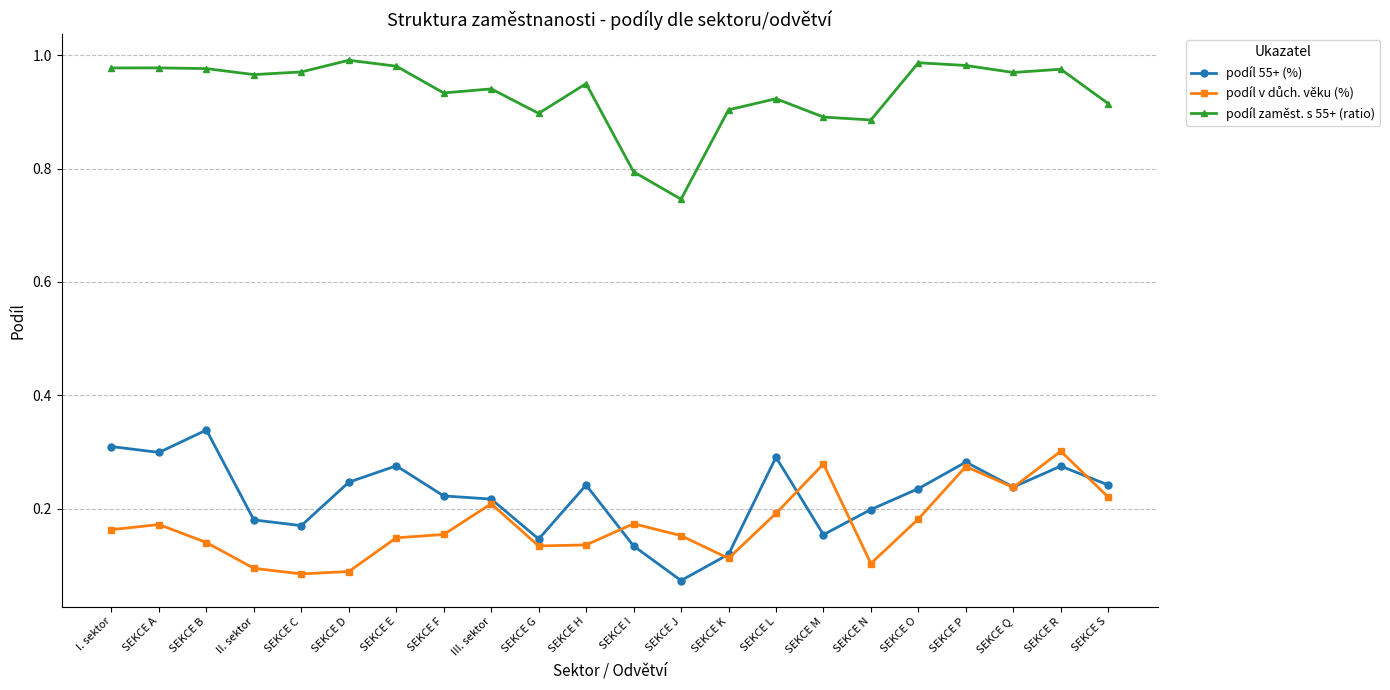

What is the spread (max minus min) of values at SEKCE G?

0.8